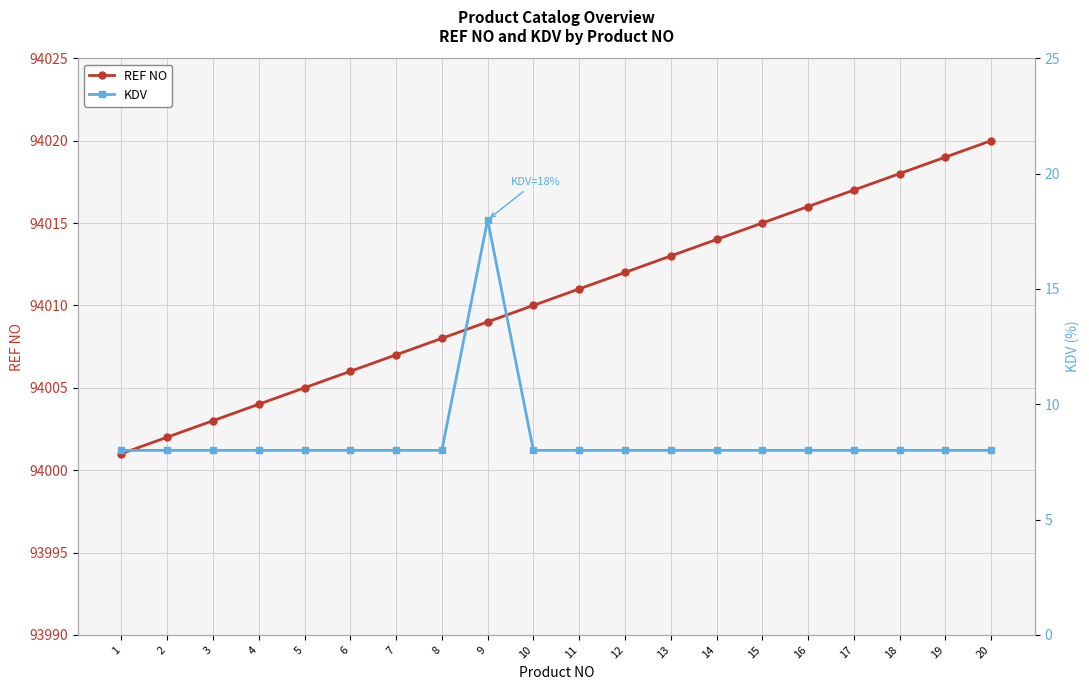

Is this an area chart (filled region under the line)?

No